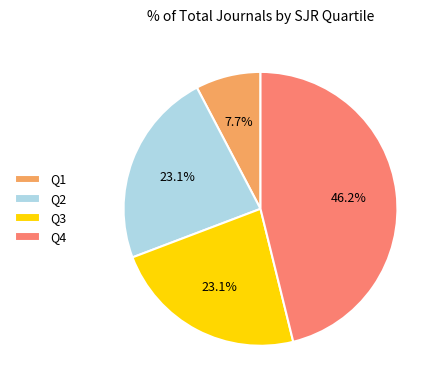

Does Q2 account for over 50% of the chart?

No